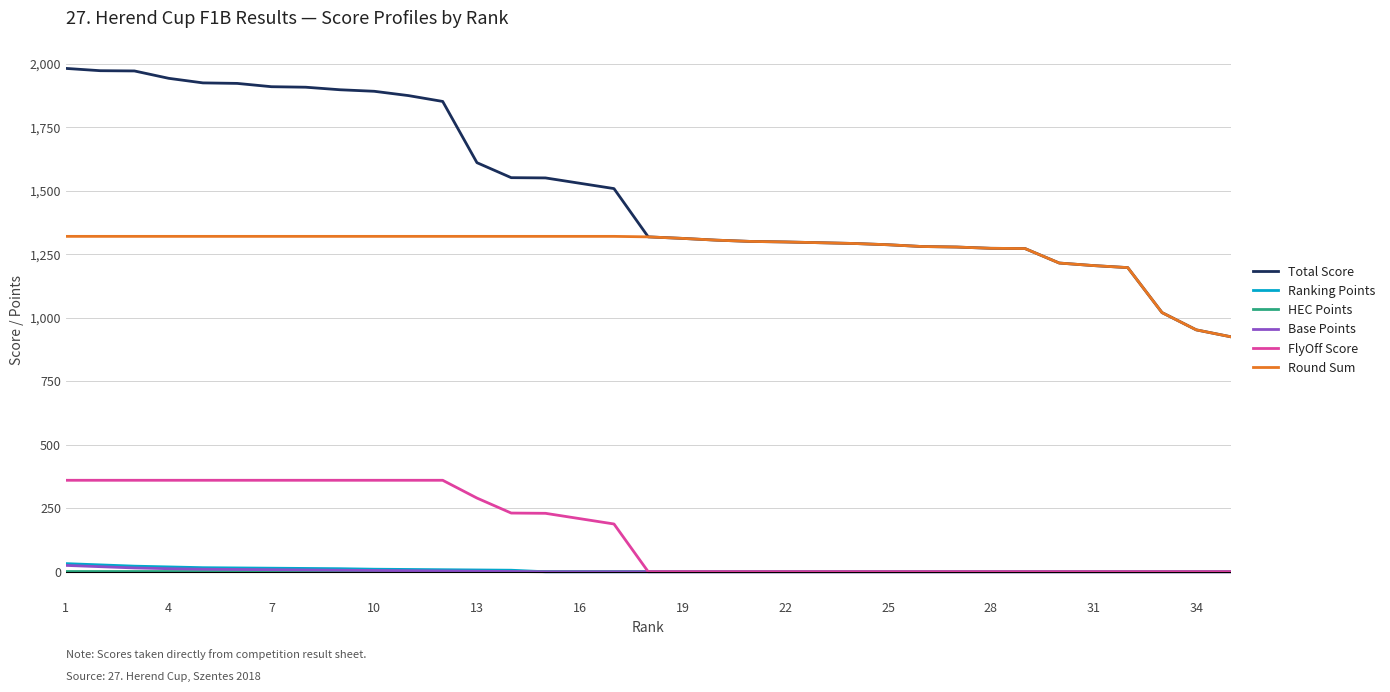

What are all the series names shown in the legend?

Total Score, Ranking Points, HEC Points, Base Points, FlyOff Score, Round Sum